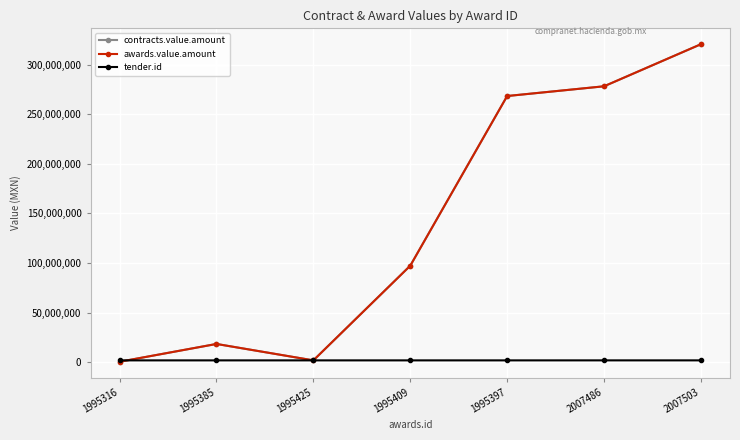

At 1995409, list the series in order from largest to smallest.

contracts.value.amount, awards.value.amount, tender.id